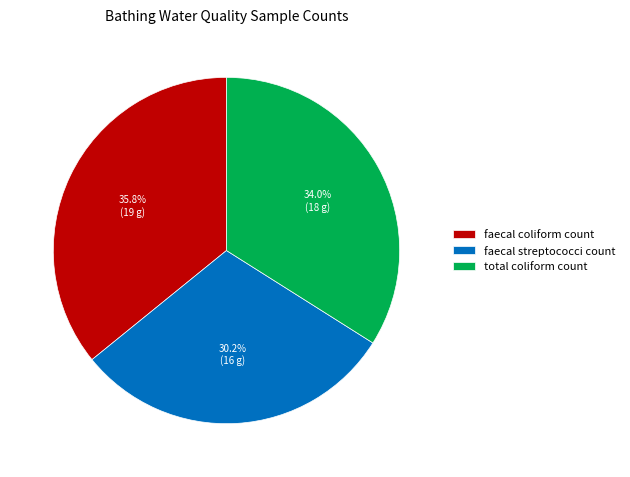

Is it true that faecal streptococci count is 20% of the pie?

False